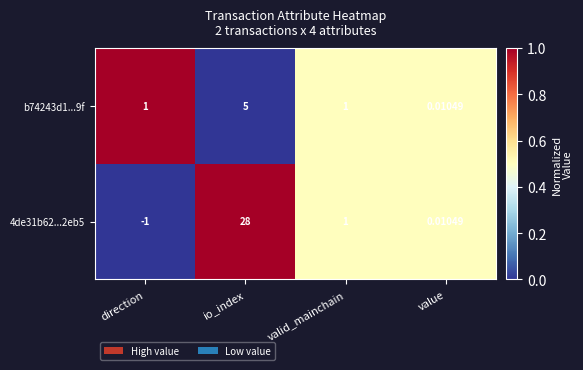

Which category has the lowest value across all series?

direction